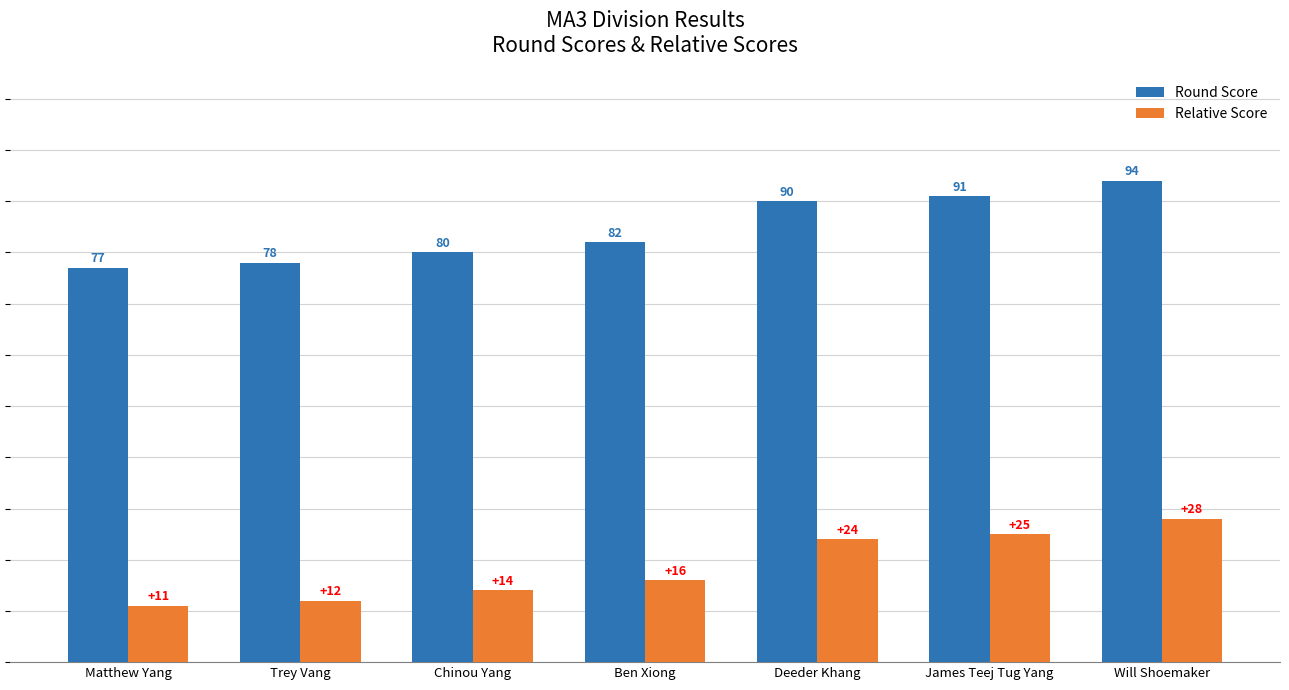

At Chinou Yang, list the series in order from smallest to largest.

Relative Score, Round Score